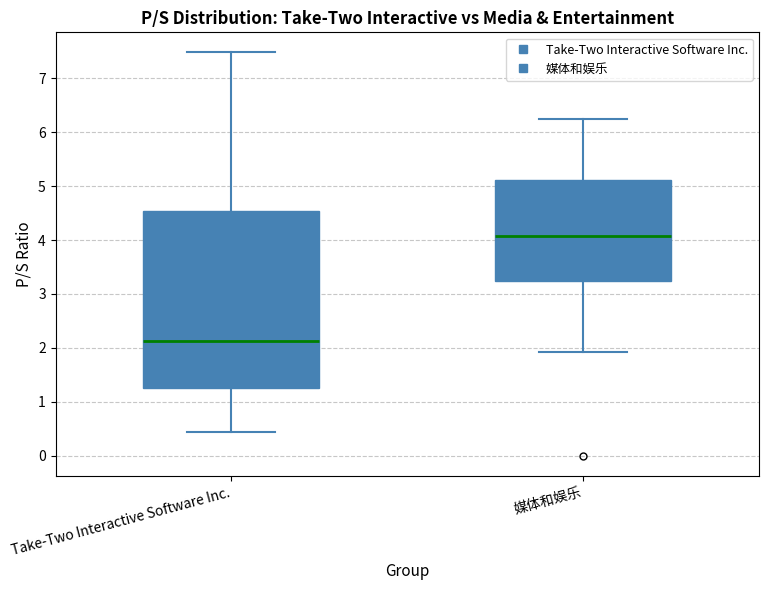

Reading left to right, transcribe this box plot: for each box, give where its median line is, the range the box spans, and where its two whiskers end, as read against the y-axis. The values are not printed on the chart, so give them approximately, as read against the axis.

Take-Two Interactive Software Inc.: median 2.1, box 1.3 to 4.5, whiskers 0.4 to 7.5
媒体和娱乐: median 4.1, box 3.2 to 5.1, whiskers 1.9 to 6.3